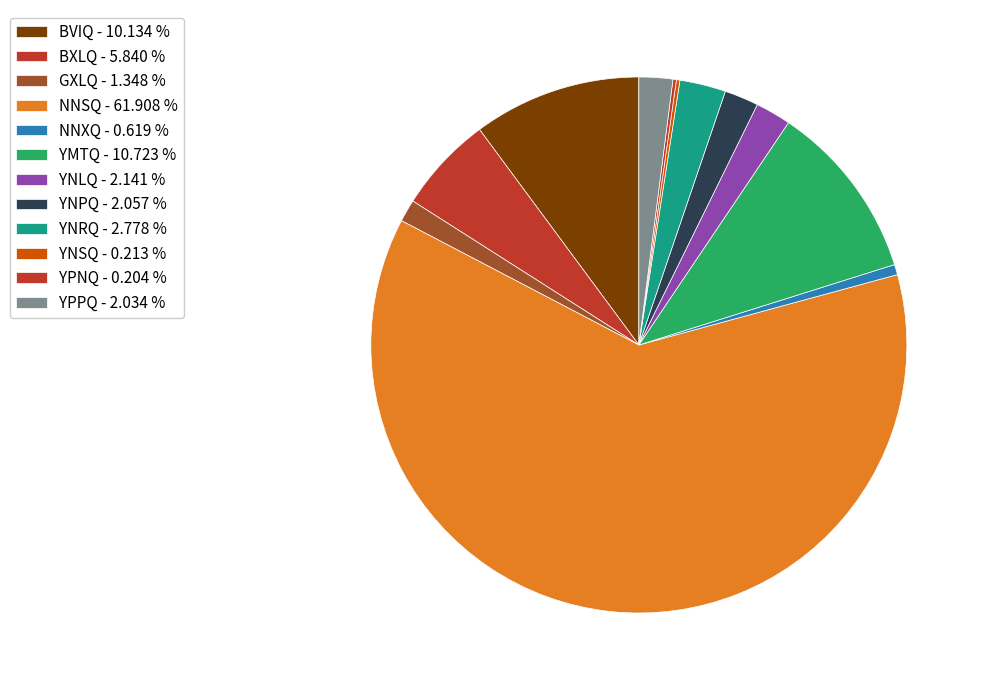

To the nearest percent, what is the difference between the largest and smallest slice percentages?

62%